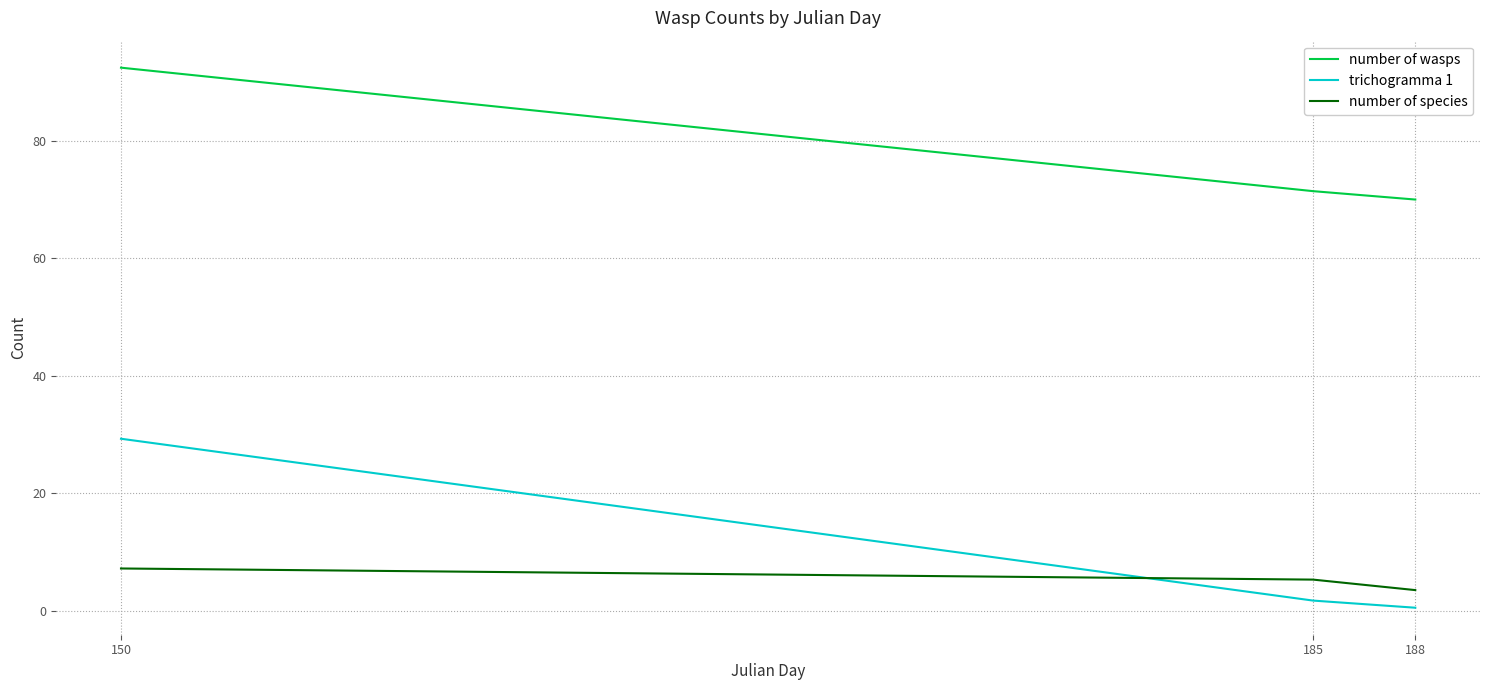

List the series in order of their peak value, lowest first.

number of species, trichogramma 1, number of wasps